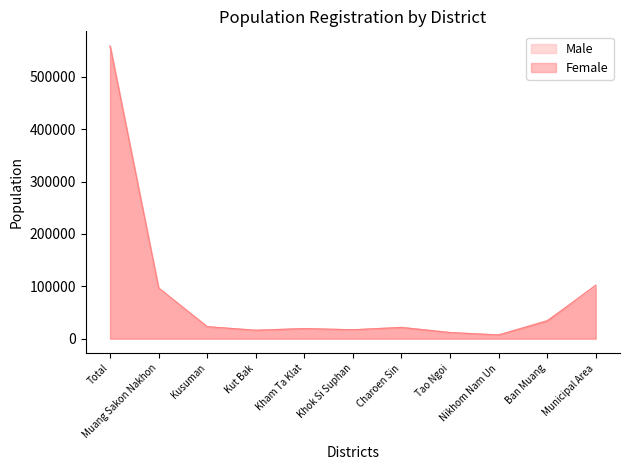

How many lines are shown in the chart?

2